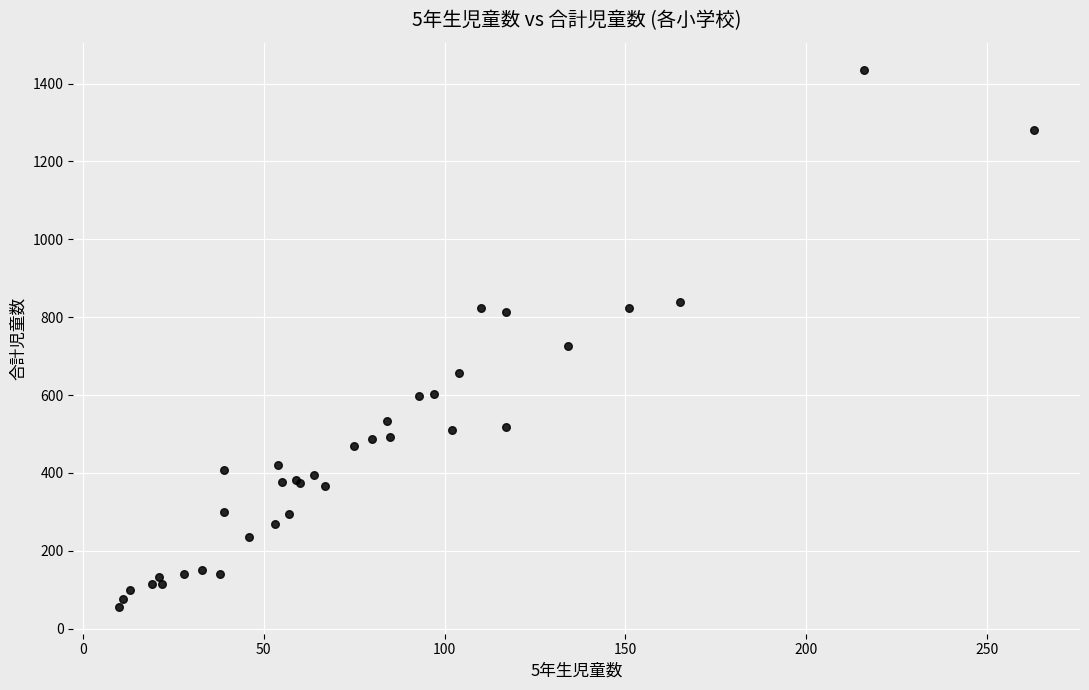

What Y value in the scatter plot is closest to 746?

727